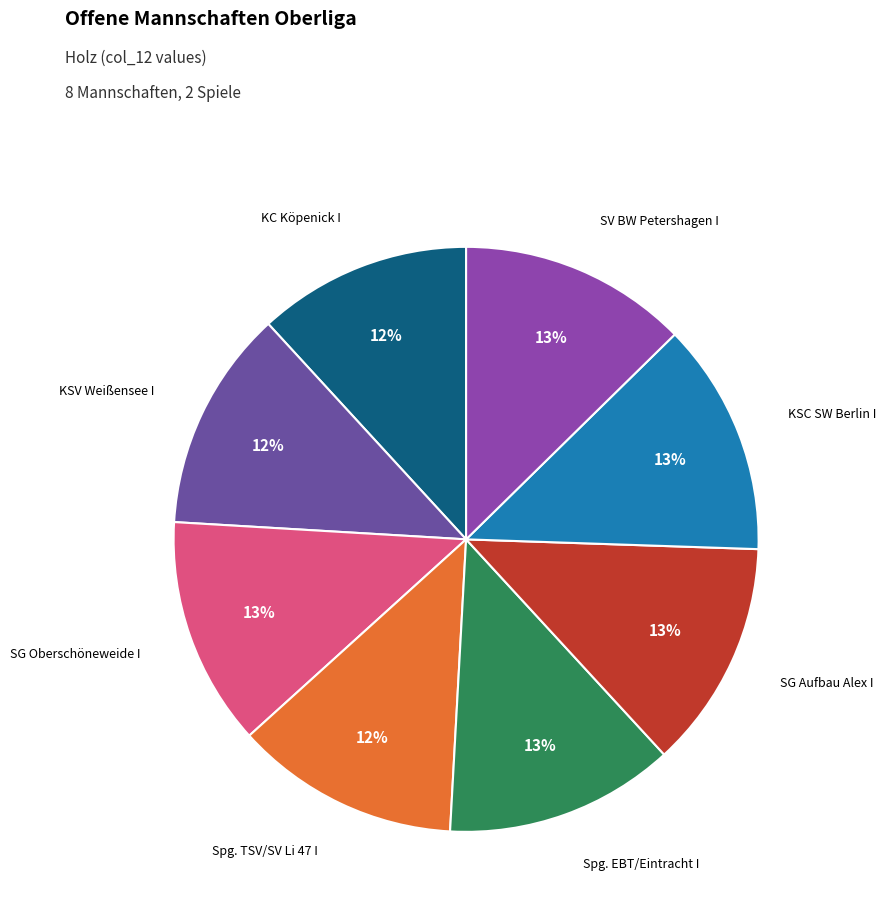

What is the largest slice in the pie chart?

KSC Schwarz Weiß Berlin I